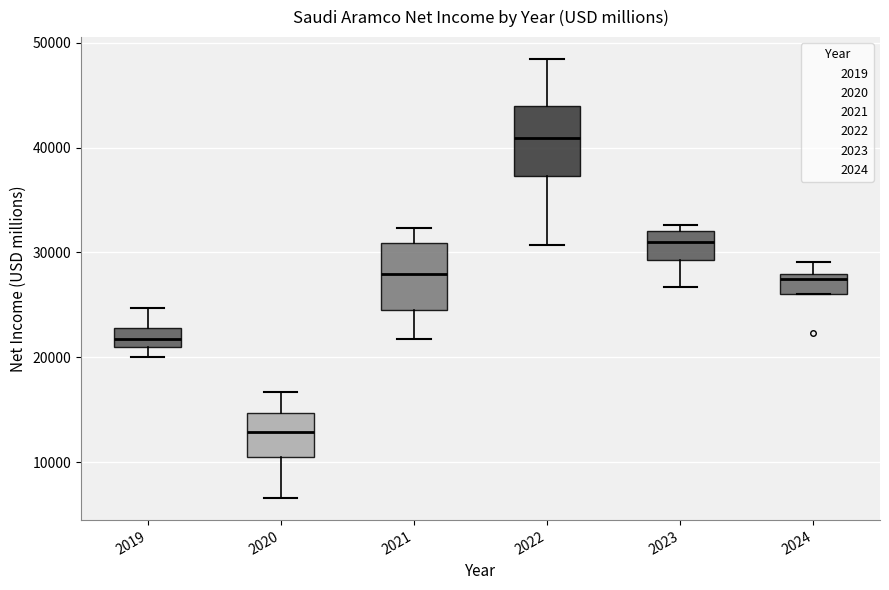

Reading left to right, transcribe this box plot: for each box, give where its median line is, the range the box spans, and where its two whiskers end, as read against the y-axis. The values are not printed on the chart, so give them approximately, as read against the axis.

2019: median 22000, box 21000 to 23000, whiskers 20000 to 25000
2020: median 13000, box 10000 to 15000, whiskers 7000 to 17000
2021: median 28000, box 25000 to 31000, whiskers 22000 to 32000
2022: median 41000, box 37000 to 44000, whiskers 31000 to 48000
2023: median 31000, box 29000 to 32000, whiskers 27000 to 33000
2024: median 27000, box 26000 to 28000, whiskers 26000 to 29000